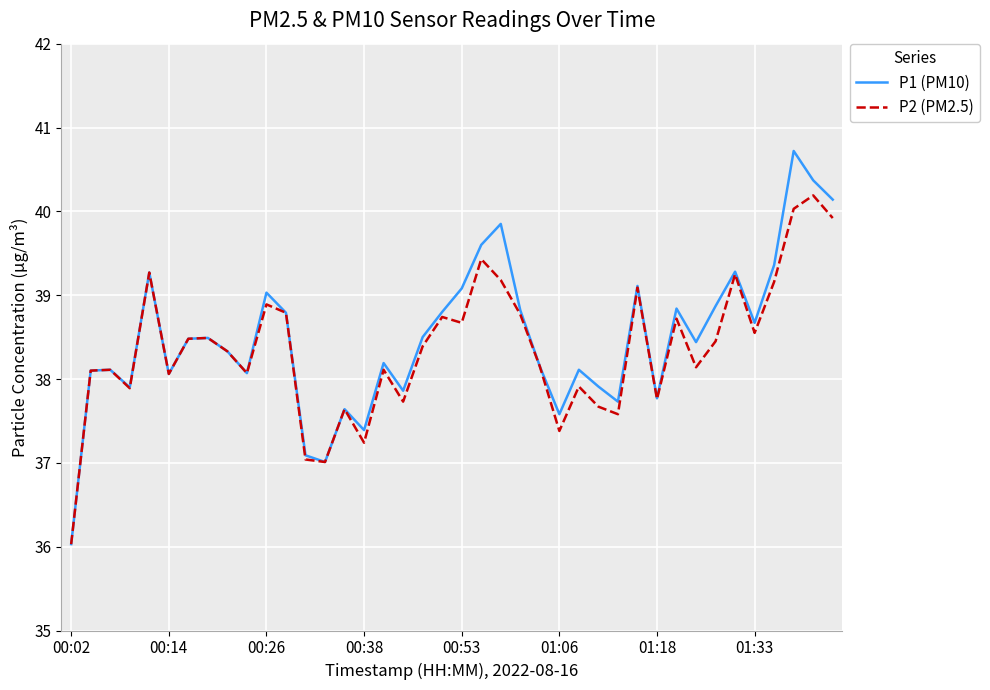

Which series has the largest range (max minus min)?

P1 (PM10)